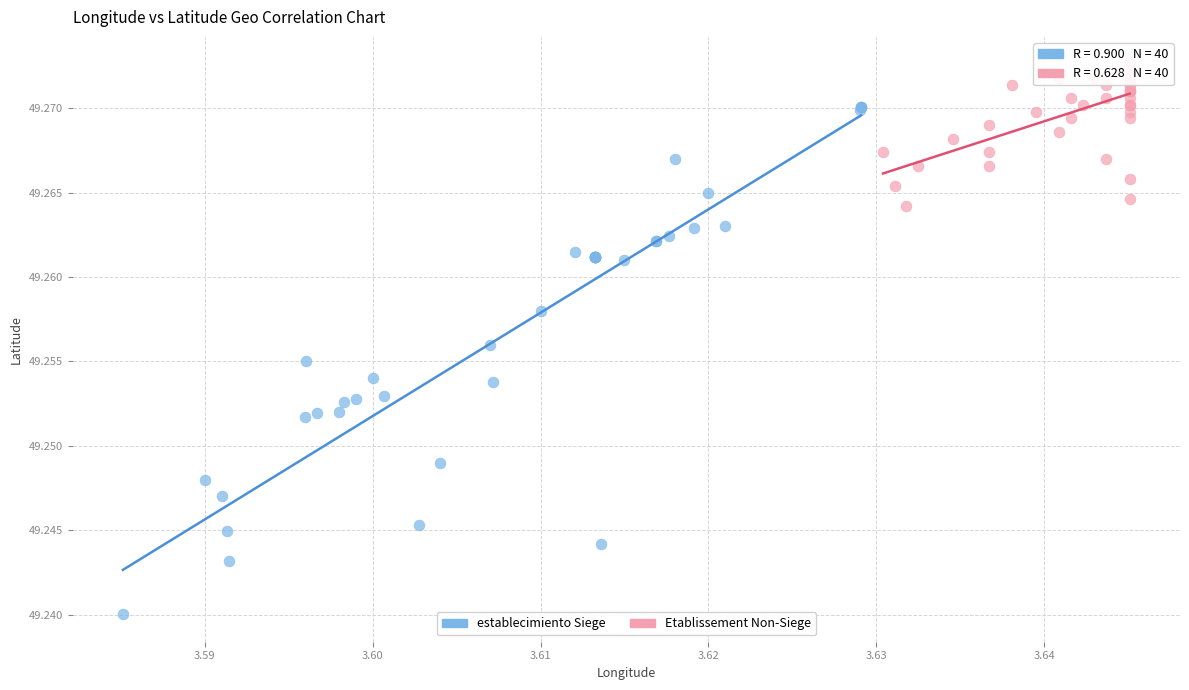

Which series has the widest spread of Y values?

establecimiento Siege